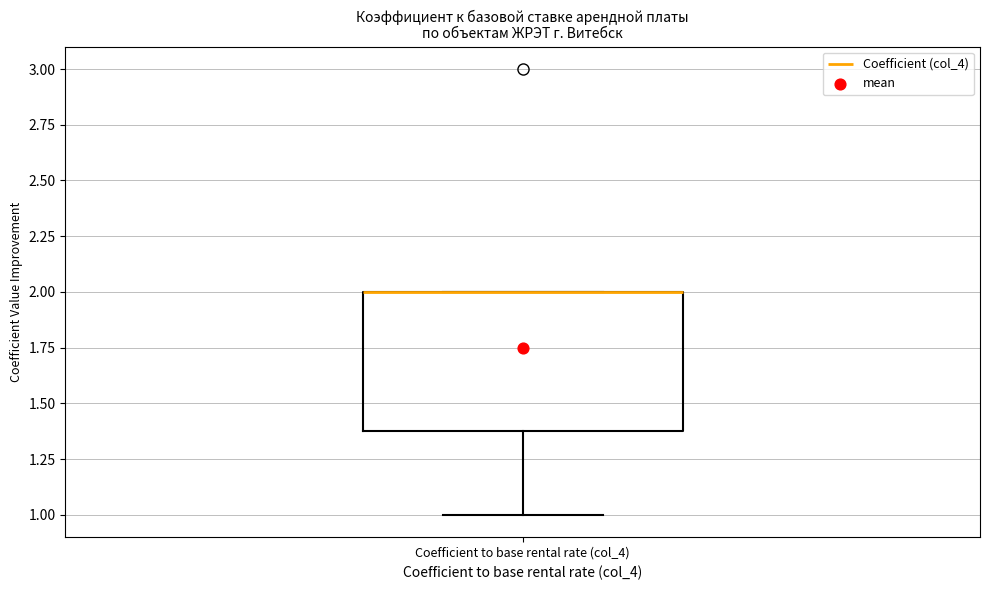

Transcribe this box plot: give where the median line is, the range the box spans, and where the two whiskers end, as read against the y-axis. The values are not printed on the chart, so give them approximately, as read against the axis.

median 2.0 (drawn on the box's upper edge), box 1.4 to 2.0, whiskers 1.0 to 2.0